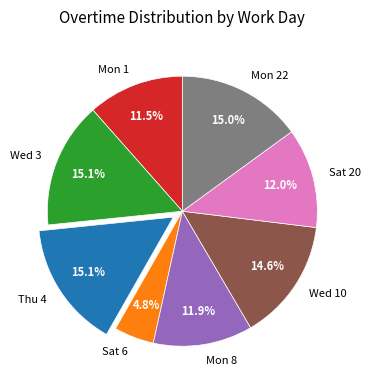

Does Mon 1 represent more than half of the total?

No